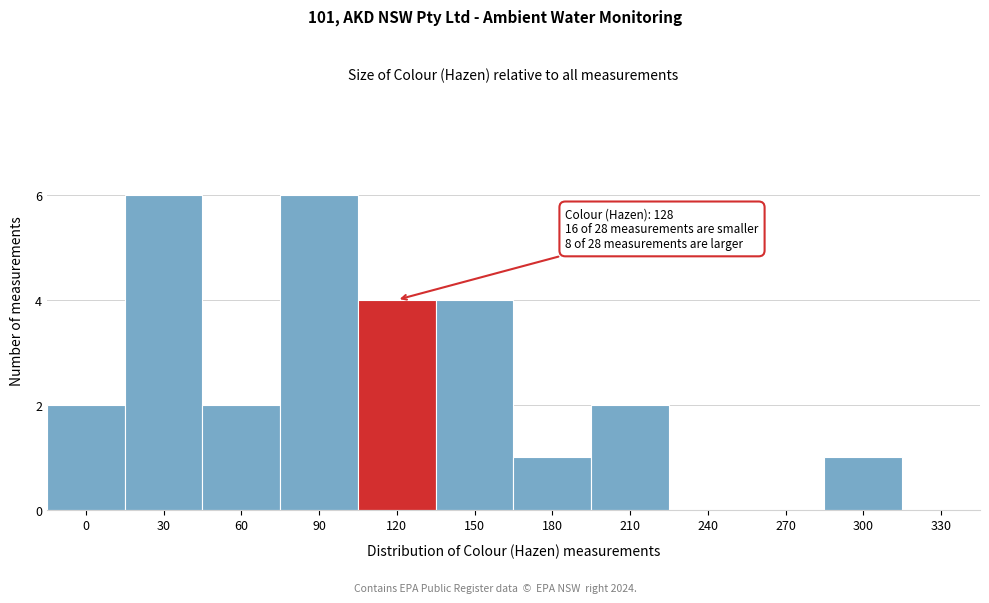

Reading left to right, what are all the values shown in this chart?

0=2	30=6	60=2	90=6	120=4	150=4	180=1	210=2	240=0	270=0	300=1	330=0